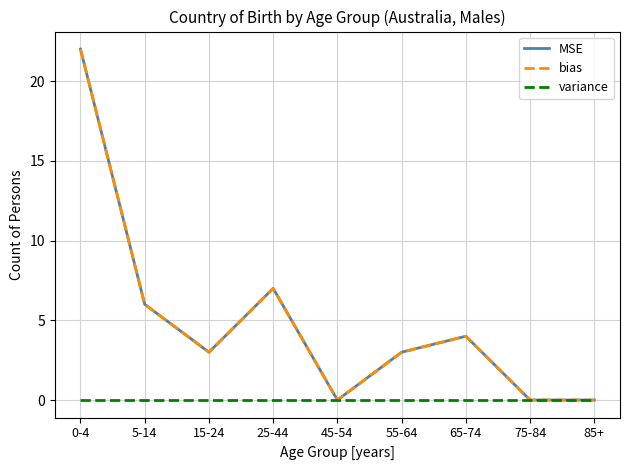

What is the difference between the maximum and minimum values in the bias series?

22